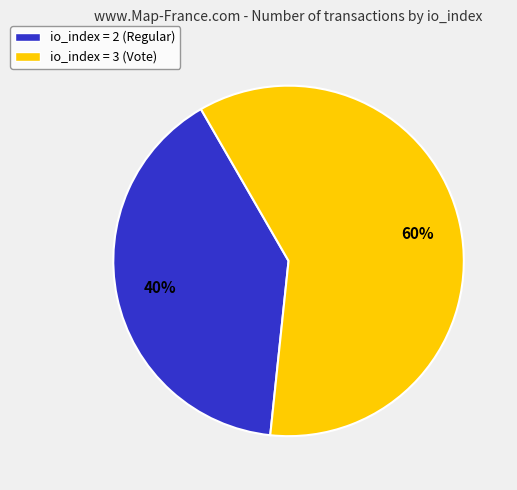

Approximately how many times larger is the value at io_index = 3 (Vote) compared to io_index = 2 (Regular)?

1.5